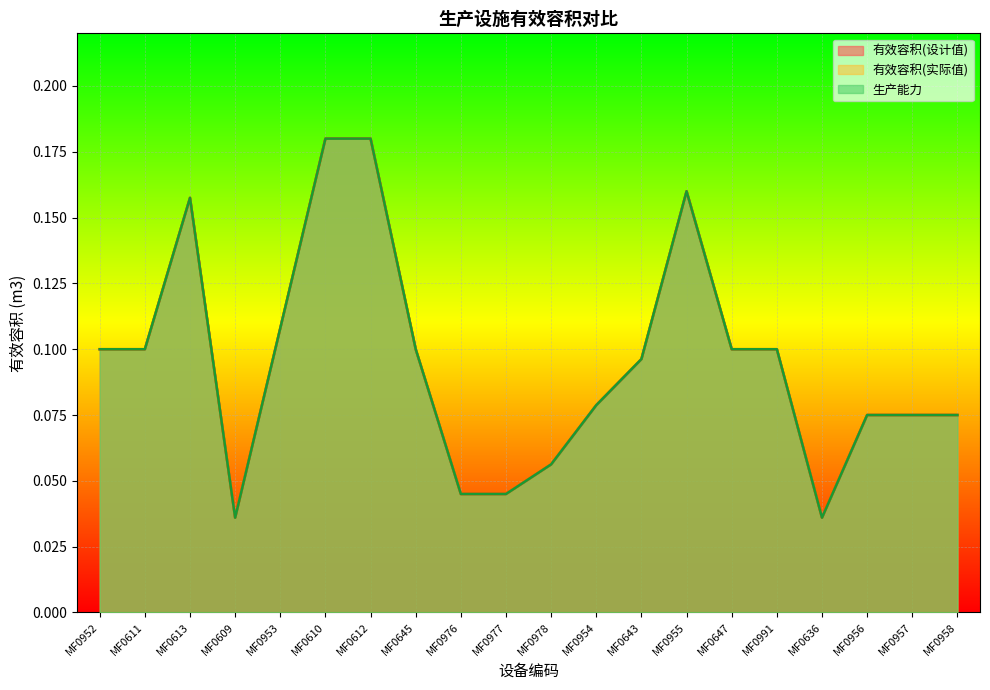

What is the label of the 4th point from the left?

MF0609